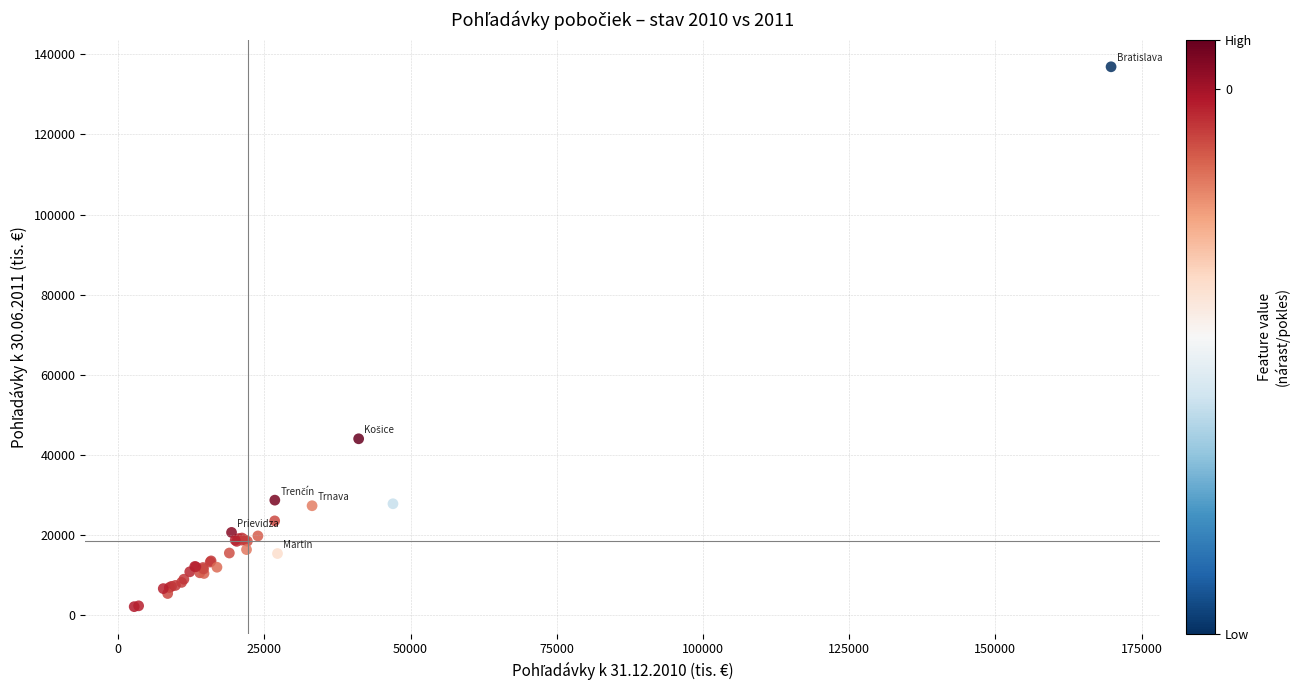

What Y value in the scatter plot is closest to 69542?

44079.8